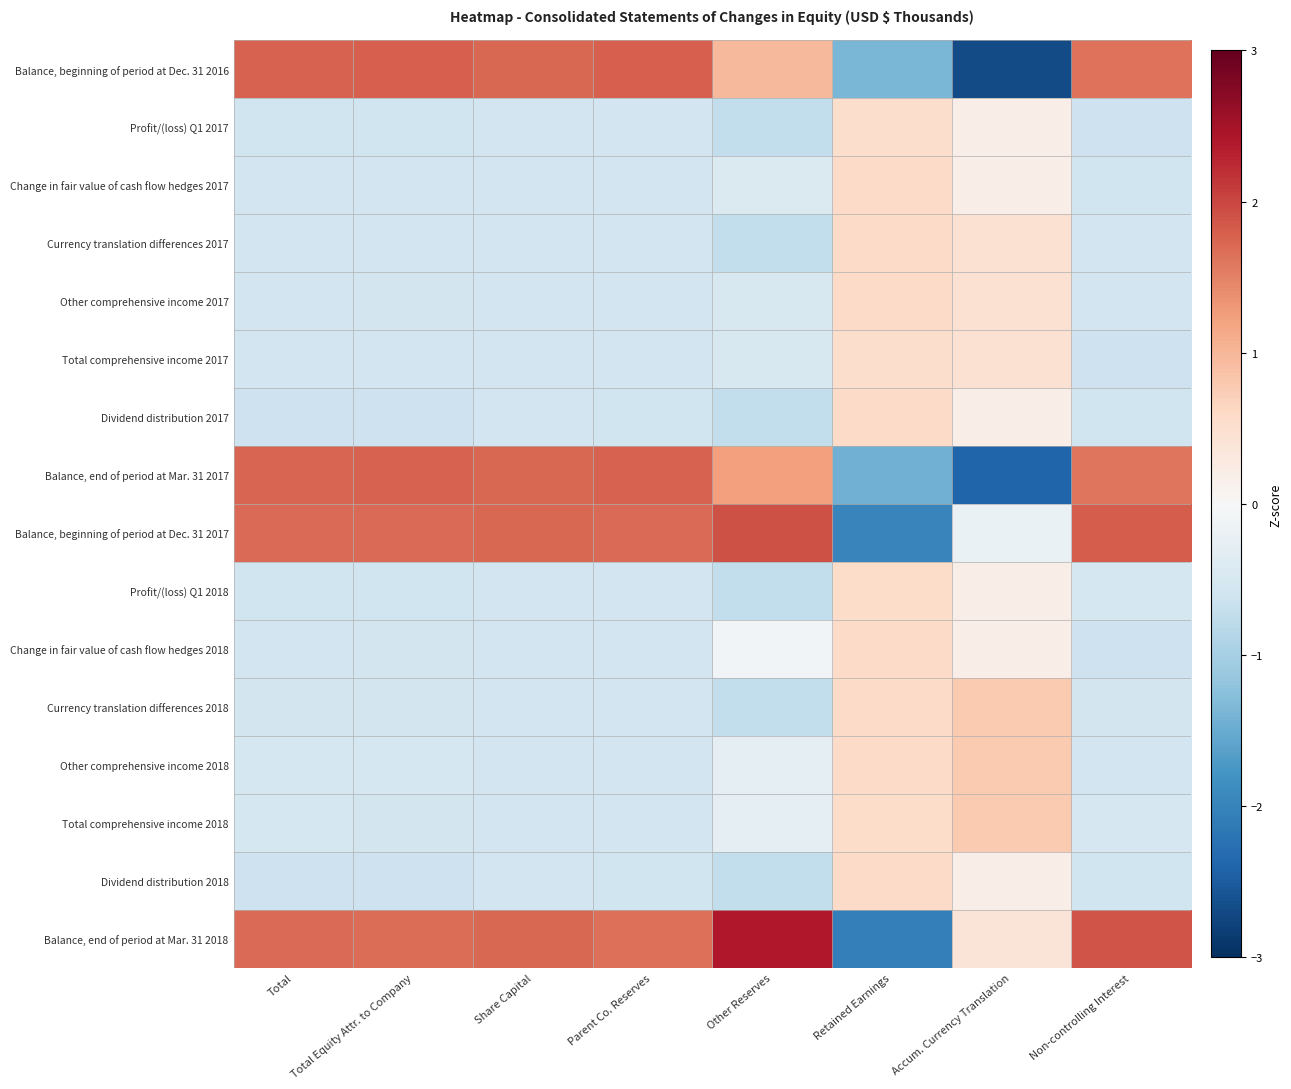

Reading right to left, what are all the values shown in this chart?

Balance, beginning of period at Dec. 31 2016: Non-controlling Interest=1.6	Accum. Currency Translation=-2.7	Retained Earnings=-1.4	Other Reserves=1.0	Parent Co. Reserves=1.8	Share Capital=1.7	Total Equity Attr. to Company=1.8	Total=1.8
Profit/(loss) Q1 2017: Non-controlling Interest=-0.6	Accum. Currency Translation=0.2	Retained Earnings=0.5	Other Reserves=-0.7	Parent Co. Reserves=-0.6	Share Capital=-0.6	Total Equity Attr. to Company=-0.6	Total=-0.6
Change in fair value of cash flow hedges 2017: Non-controlling Interest=-0.6	Accum. Currency Translation=0.2	Retained Earnings=0.6	Other Reserves=-0.4	Parent Co. Reserves=-0.6	Share Capital=-0.6	Total Equity Attr. to Company=-0.6	Total=-0.6
Currency translation differences 2017: Non-controlling Interest=-0.6	Accum. Currency Translation=0.5	Retained Earnings=0.6	Other Reserves=-0.7	Parent Co. Reserves=-0.6	Share Capital=-0.6	Total Equity Attr. to Company=-0.6	Total=-0.6
Other comprehensive income 2017: Non-controlling Interest=-0.6	Accum. Currency Translation=0.5	Retained Earnings=0.6	Other Reserves=-0.5	Parent Co. Reserves=-0.6	Share Capital=-0.6	Total Equity Attr. to Company=-0.6	Total=-0.6
Total comprehensive income 2017: Non-controlling Interest=-0.6	Accum. Currency Translation=0.5	Retained Earnings=0.5	Other Reserves=-0.5	Parent Co. Reserves=-0.6	Share Capital=-0.6	Total Equity Attr. to Company=-0.6	Total=-0.6
Dividend distribution 2017: Non-controlling Interest=-0.6	Accum. Currency Translation=0.2	Retained Earnings=0.6	Other Reserves=-0.7	Parent Co. Reserves=-0.6	Share Capital=-0.6	Total Equity Attr. to Company=-0.6	Total=-0.6
Balance, end of period at Mar. 31 2017: Non-controlling Interest=1.6	Accum. Currency Translation=-2.4	Retained Earnings=-1.4	Other Reserves=1.2	Parent Co. Reserves=1.8	Share Capital=1.7	Total Equity Attr. to Company=1.8	Total=1.8
Balance, beginning of period at Dec. 31 2017: Non-controlling Interest=1.8	Accum. Currency Translation=-0.2	Retained Earnings=-2.0	Other Reserves=1.9	Parent Co. Reserves=1.7	Share Capital=1.7	Total Equity Attr. to Company=1.7	Total=1.7
Profit/(loss) Q1 2018: Non-controlling Interest=-0.5	Accum. Currency Translation=0.2	Retained Earnings=0.6	Other Reserves=-0.7	Parent Co. Reserves=-0.6	Share Capital=-0.6	Total Equity Attr. to Company=-0.6	Total=-0.6
Change in fair value of cash flow hedges 2018: Non-controlling Interest=-0.6	Accum. Currency Translation=0.2	Retained Earnings=0.6	Other Reserves=-0.1	Parent Co. Reserves=-0.6	Share Capital=-0.6	Total Equity Attr. to Company=-0.6	Total=-0.6
Currency translation differences 2018: Non-controlling Interest=-0.5	Accum. Currency Translation=0.8	Retained Earnings=0.6	Other Reserves=-0.7	Parent Co. Reserves=-0.6	Share Capital=-0.6	Total Equity Attr. to Company=-0.6	Total=-0.6
Other comprehensive income 2018: Non-controlling Interest=-0.6	Accum. Currency Translation=0.8	Retained Earnings=0.6	Other Reserves=-0.3	Parent Co. Reserves=-0.6	Share Capital=-0.6	Total Equity Attr. to Company=-0.5	Total=-0.5
Total comprehensive income 2018: Non-controlling Interest=-0.5	Accum. Currency Translation=0.8	Retained Earnings=0.6	Other Reserves=-0.3	Parent Co. Reserves=-0.6	Share Capital=-0.6	Total Equity Attr. to Company=-0.5	Total=-0.5
Dividend distribution 2018: Non-controlling Interest=-0.6	Accum. Currency Translation=0.2	Retained Earnings=0.6	Other Reserves=-0.7	Parent Co. Reserves=-0.6	Share Capital=-0.6	Total Equity Attr. to Company=-0.6	Total=-0.6
Balance, end of period at Mar. 31 2018: Non-controlling Interest=1.9	Accum. Currency Translation=0.4	Retained Earnings=-2.1	Other Reserves=2.4	Parent Co. Reserves=1.7	Share Capital=1.7	Total Equity Attr. to Company=1.7	Total=1.7